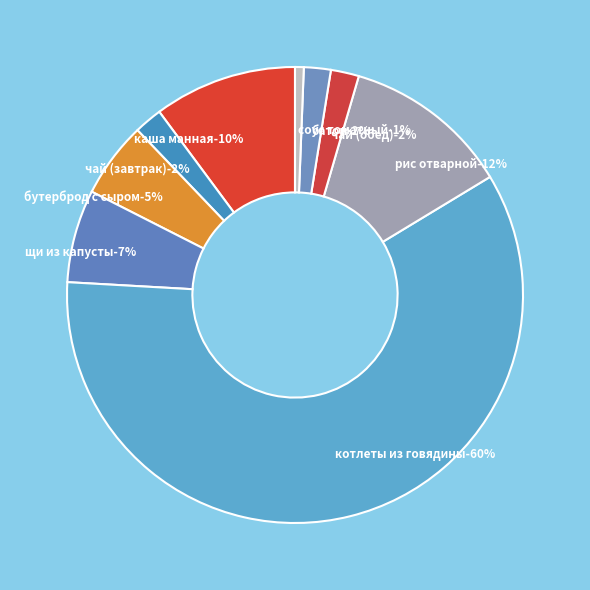

The котлеты из говядины slice represents 60% of the pie. True or false?

True